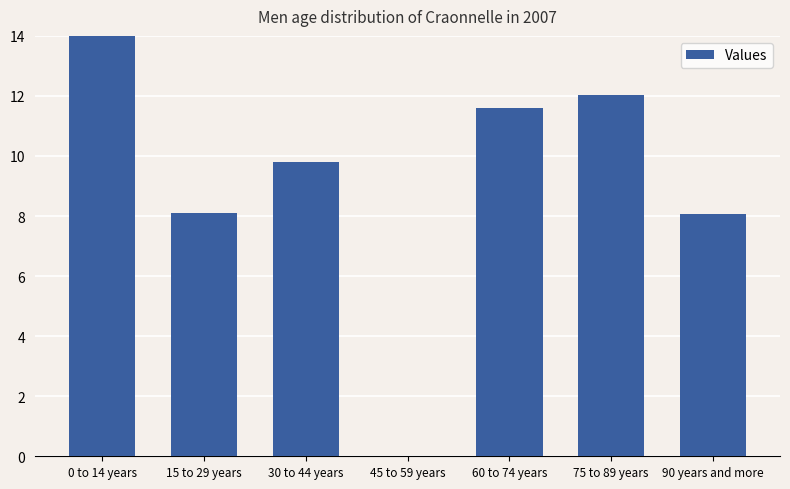

How many positive values are there?

6